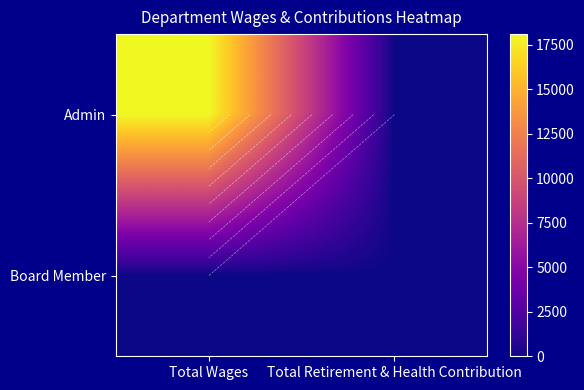

What is the spread (max minus min) of values at Total Wages?

18109